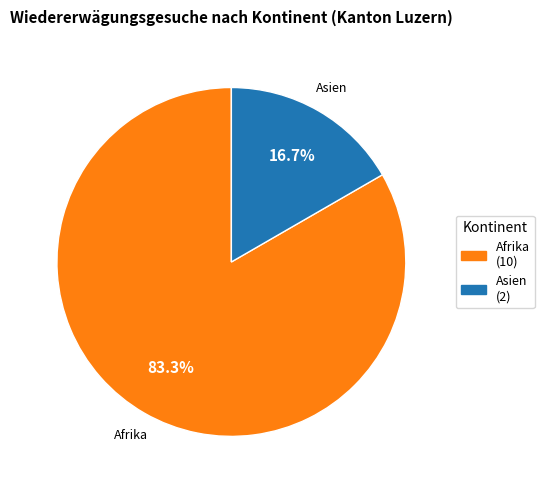

How many segments does this pie chart have?

2